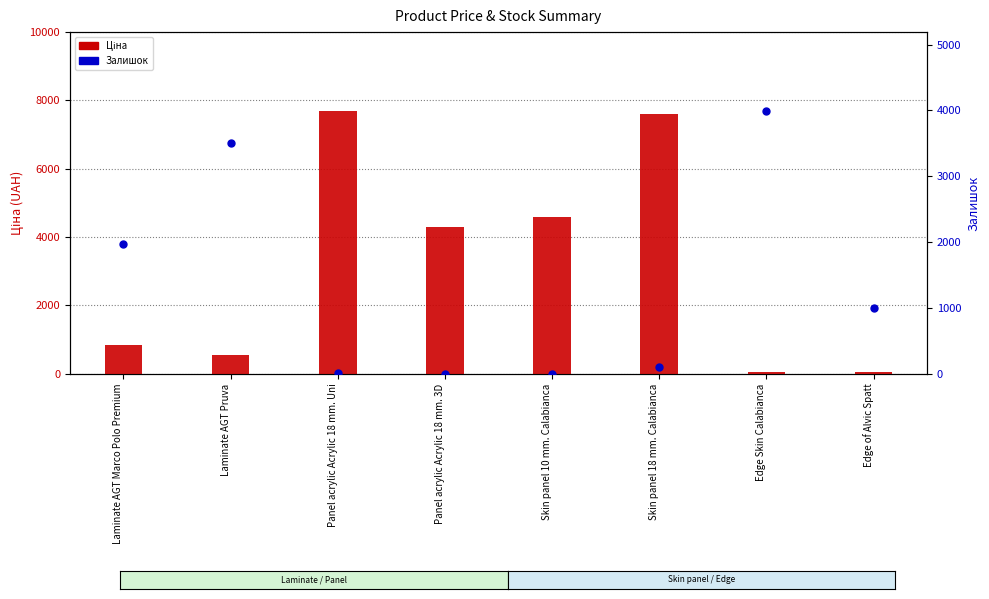

What is the total value across all series at Laminate AGT Pruva?

4070.0